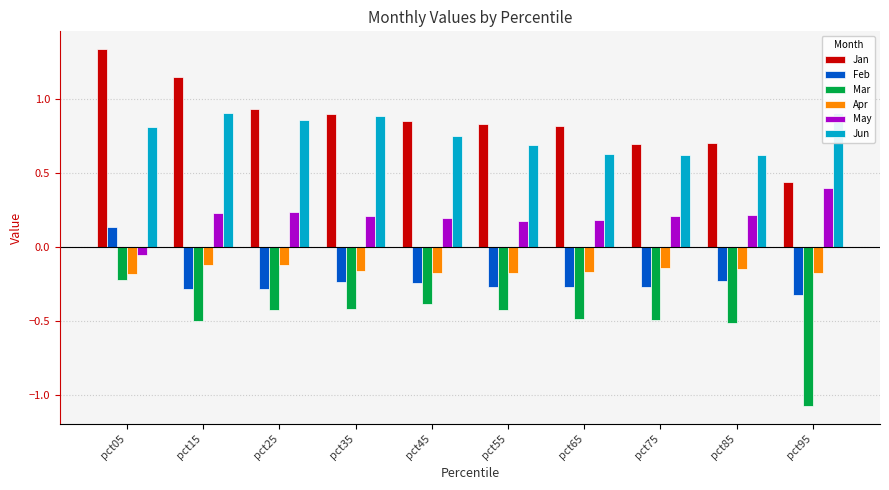

Is the value of Feb at pct35 greater than the value of Jan at pct15?

No